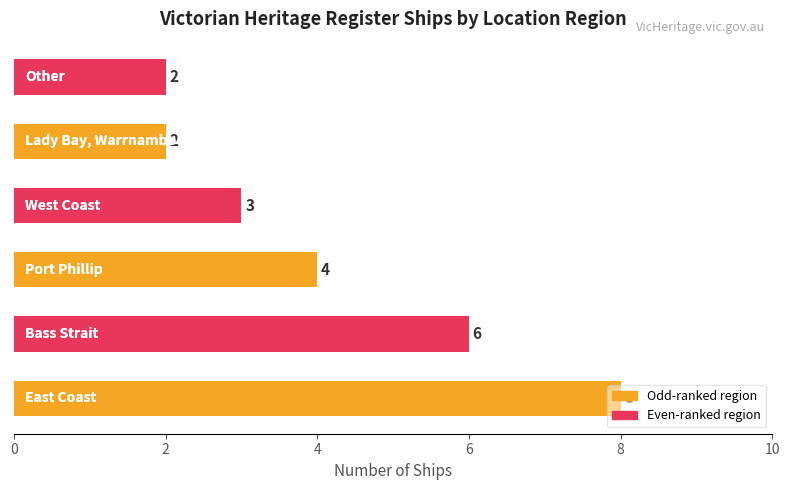

What is the difference between the maximum and minimum values?

6